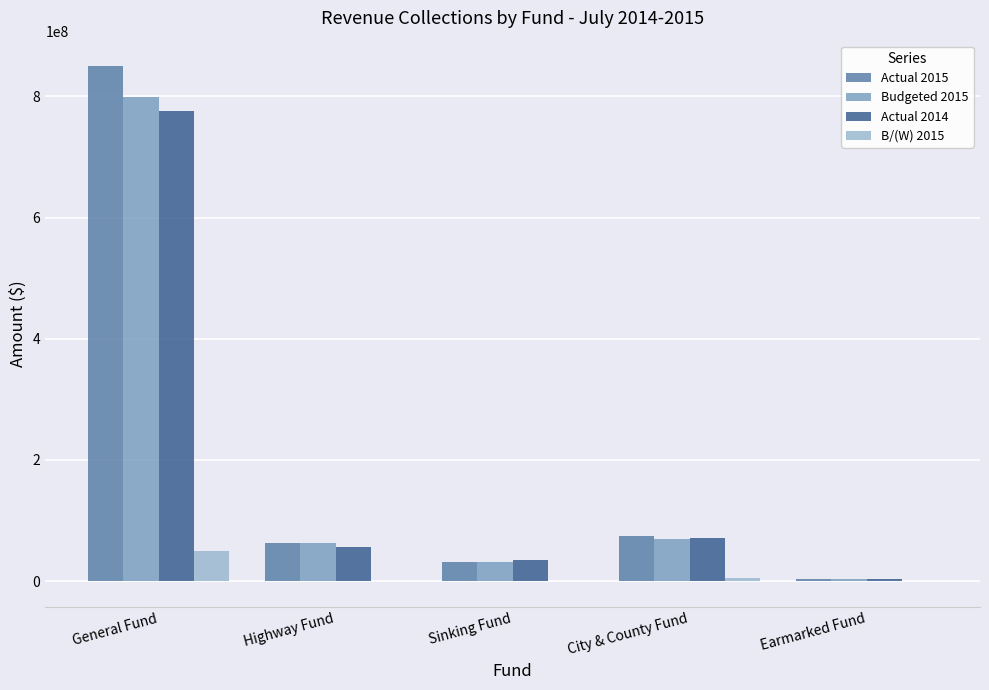

The Budgeted 2015 series shows 543471944 at General Fund. True or false?

False